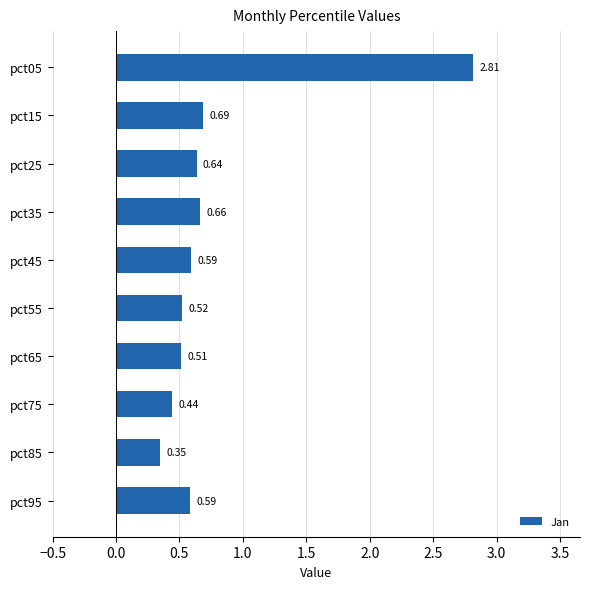

Between pct55 and pct25, which is larger?

pct25